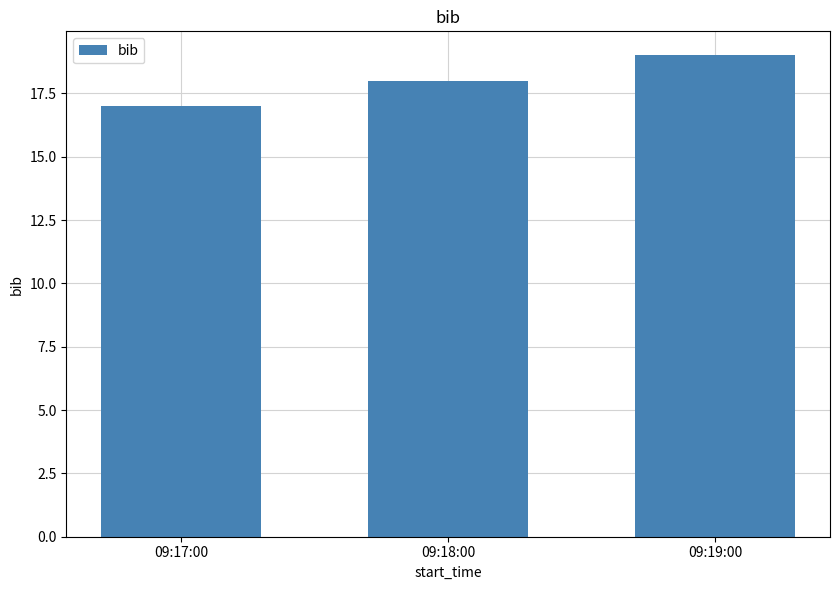

Which category has the lowest value across all series?

09:17:00